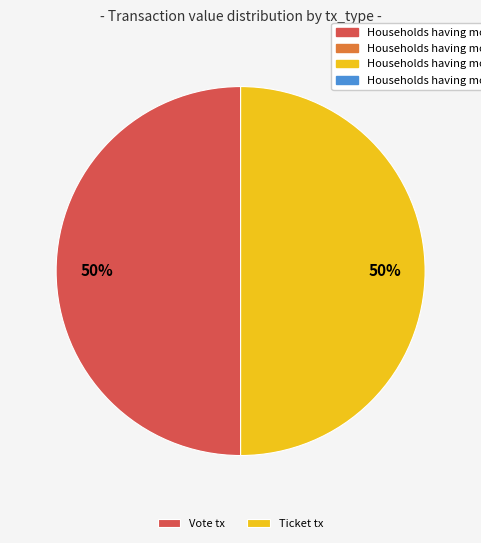

How many slices are in this pie chart?

2